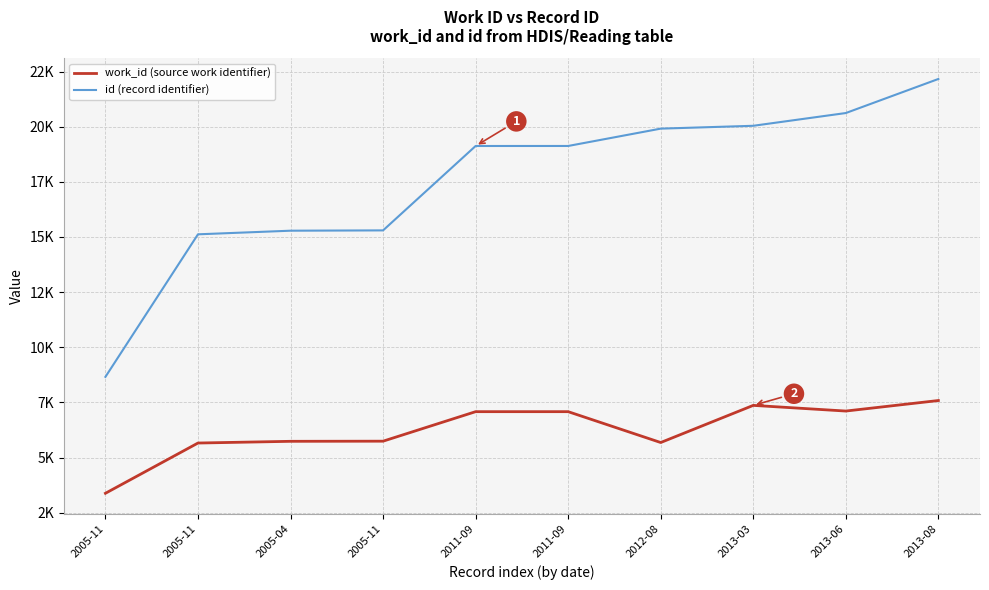

The id (record identifier) series shows 19124 at 2011-09. True or false?

True